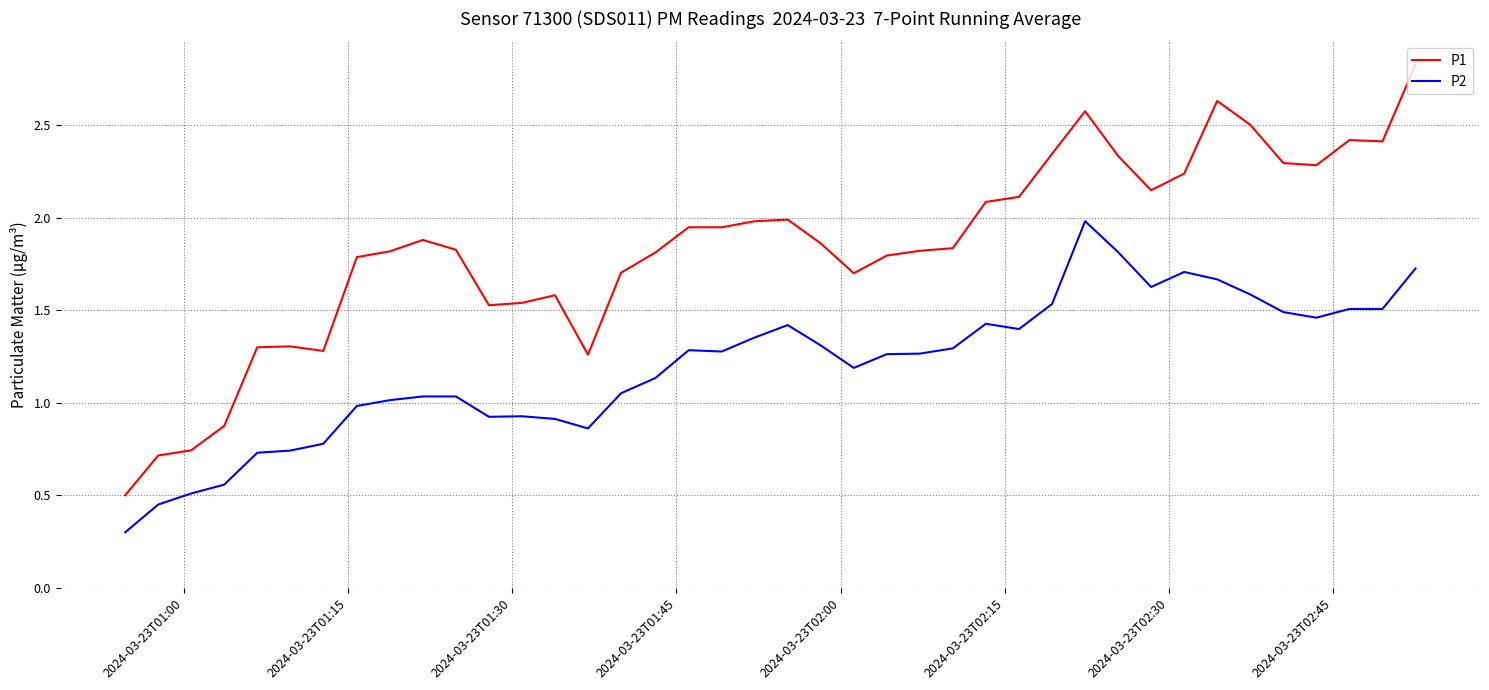

True or false: P2 has more than 0 interior local peaks.

True